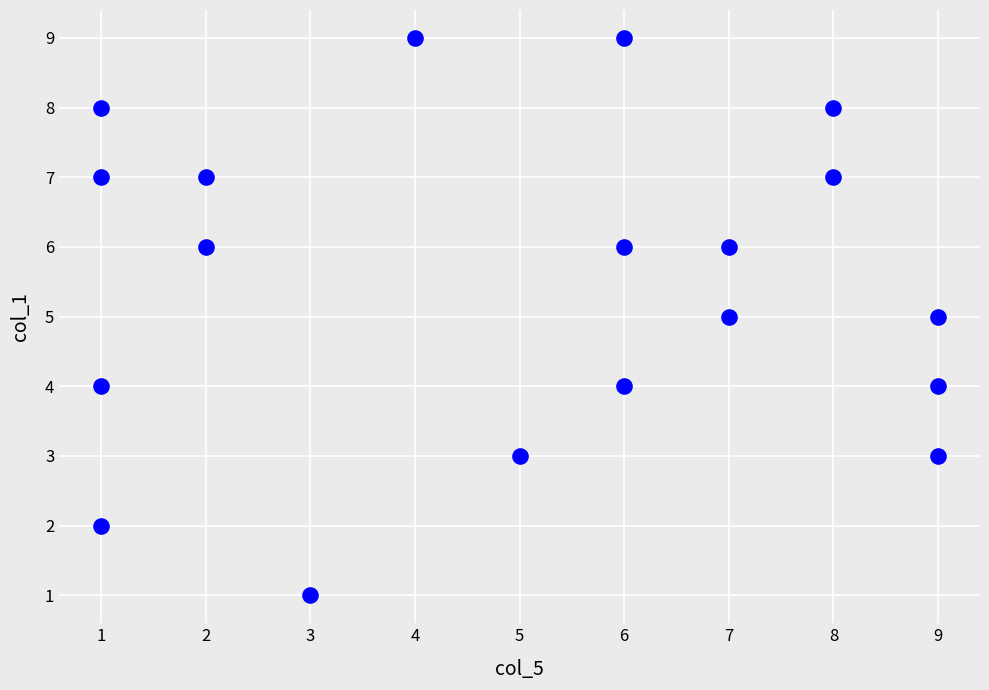

What is the range of X values (max minus min)?

8